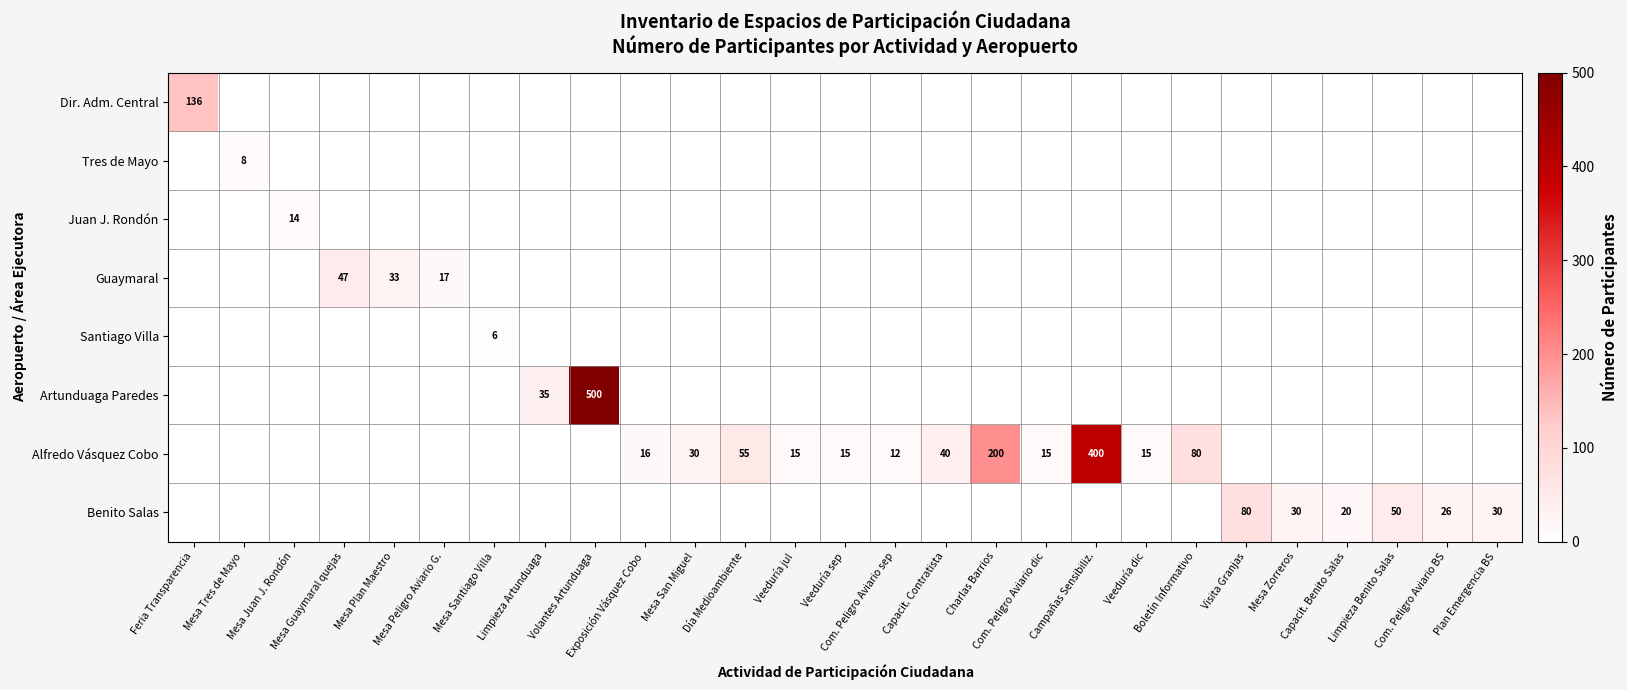

Between Limpieza Artunduaga and Com. Peligro Aviario sep, which series saw the biggest shift?

Artunduaga Paredes